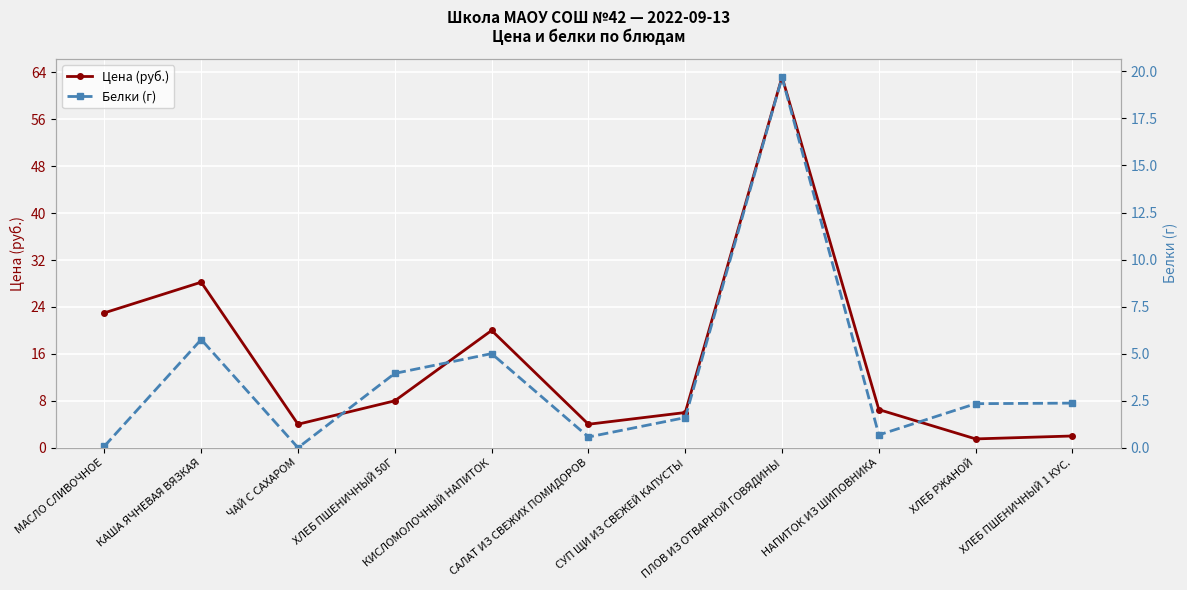

The value of Цена (руб.) at НАПИТОК ИЗ ШИПОВНИКА is 6.5. True or false?

True